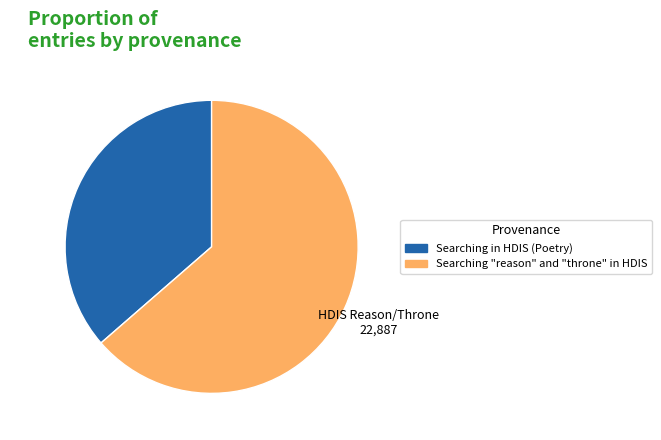

Is there any slice that represents more than half of the pie?

Yes